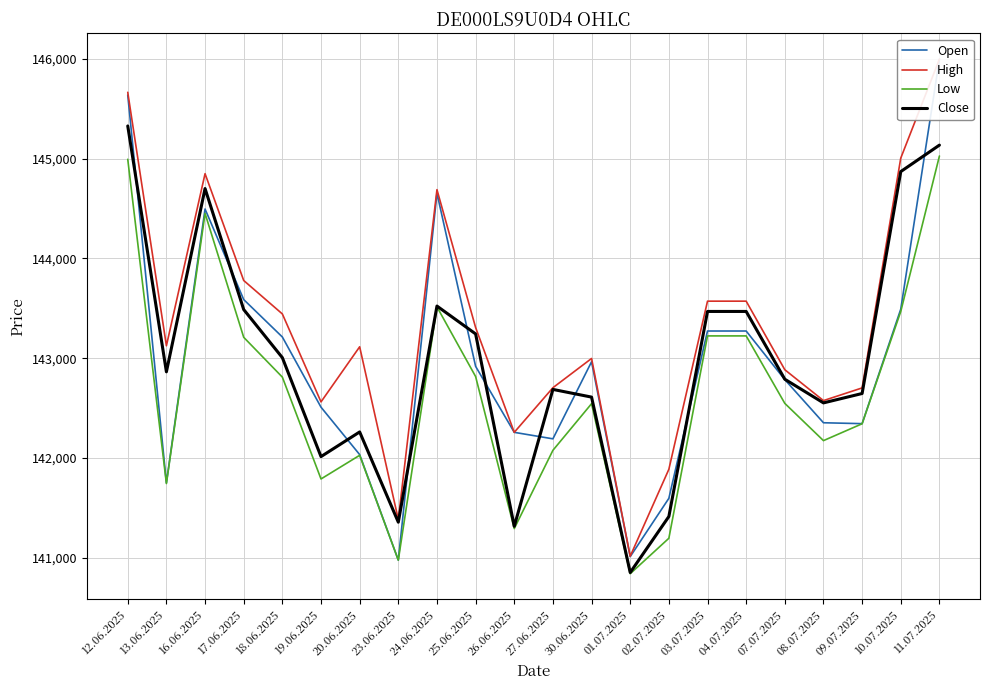

What is the sum of all Close values?

3145605